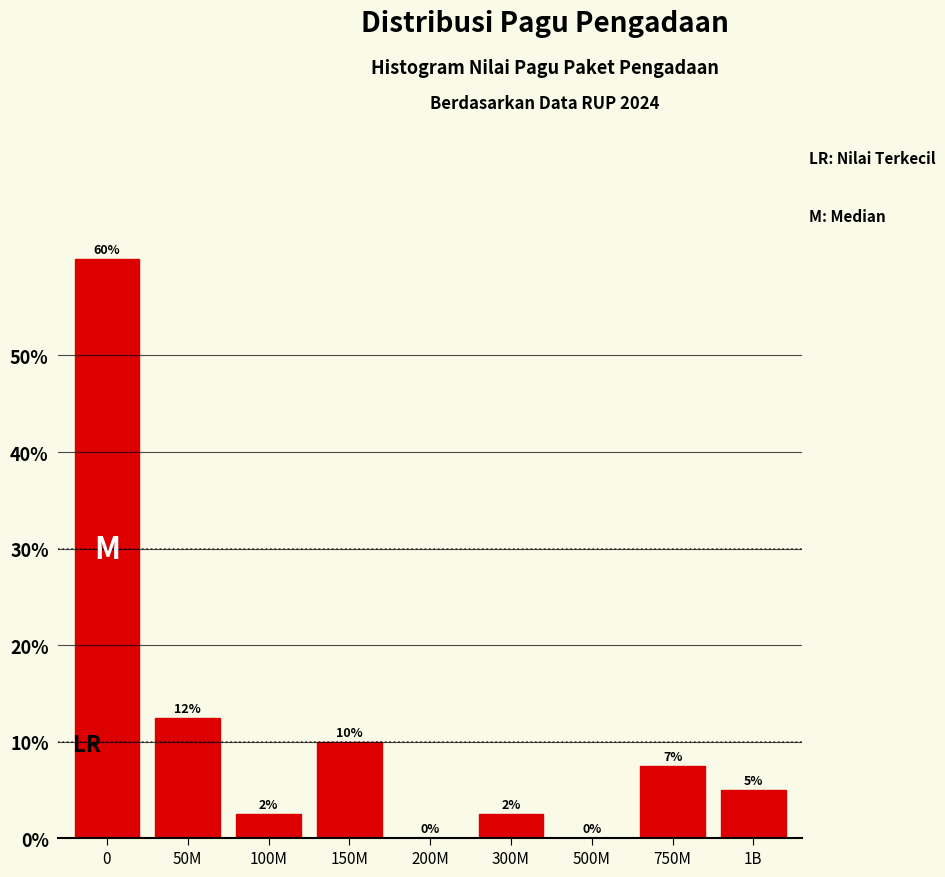

The chart shows a value of 2.4 at 150M. True or false?

False